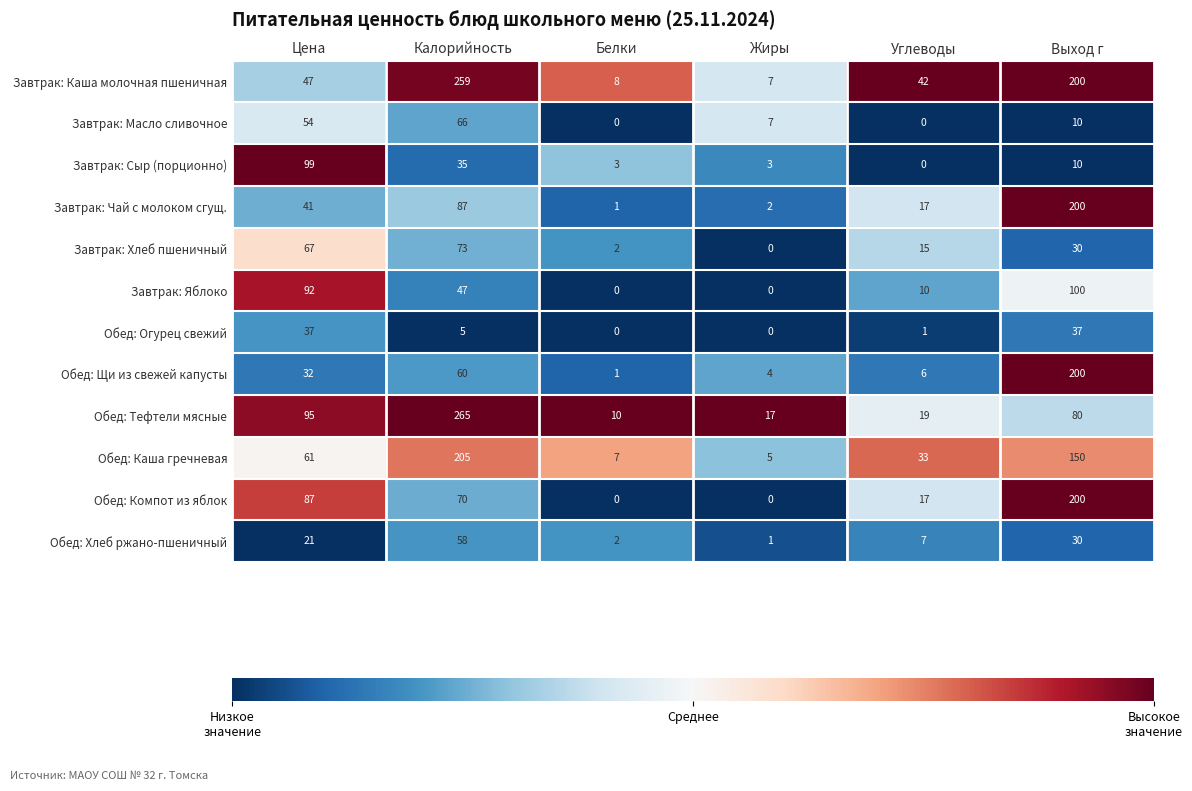

Which series changed the most between Углеводы and Выход г?

Обед: Щи из свежей капусты